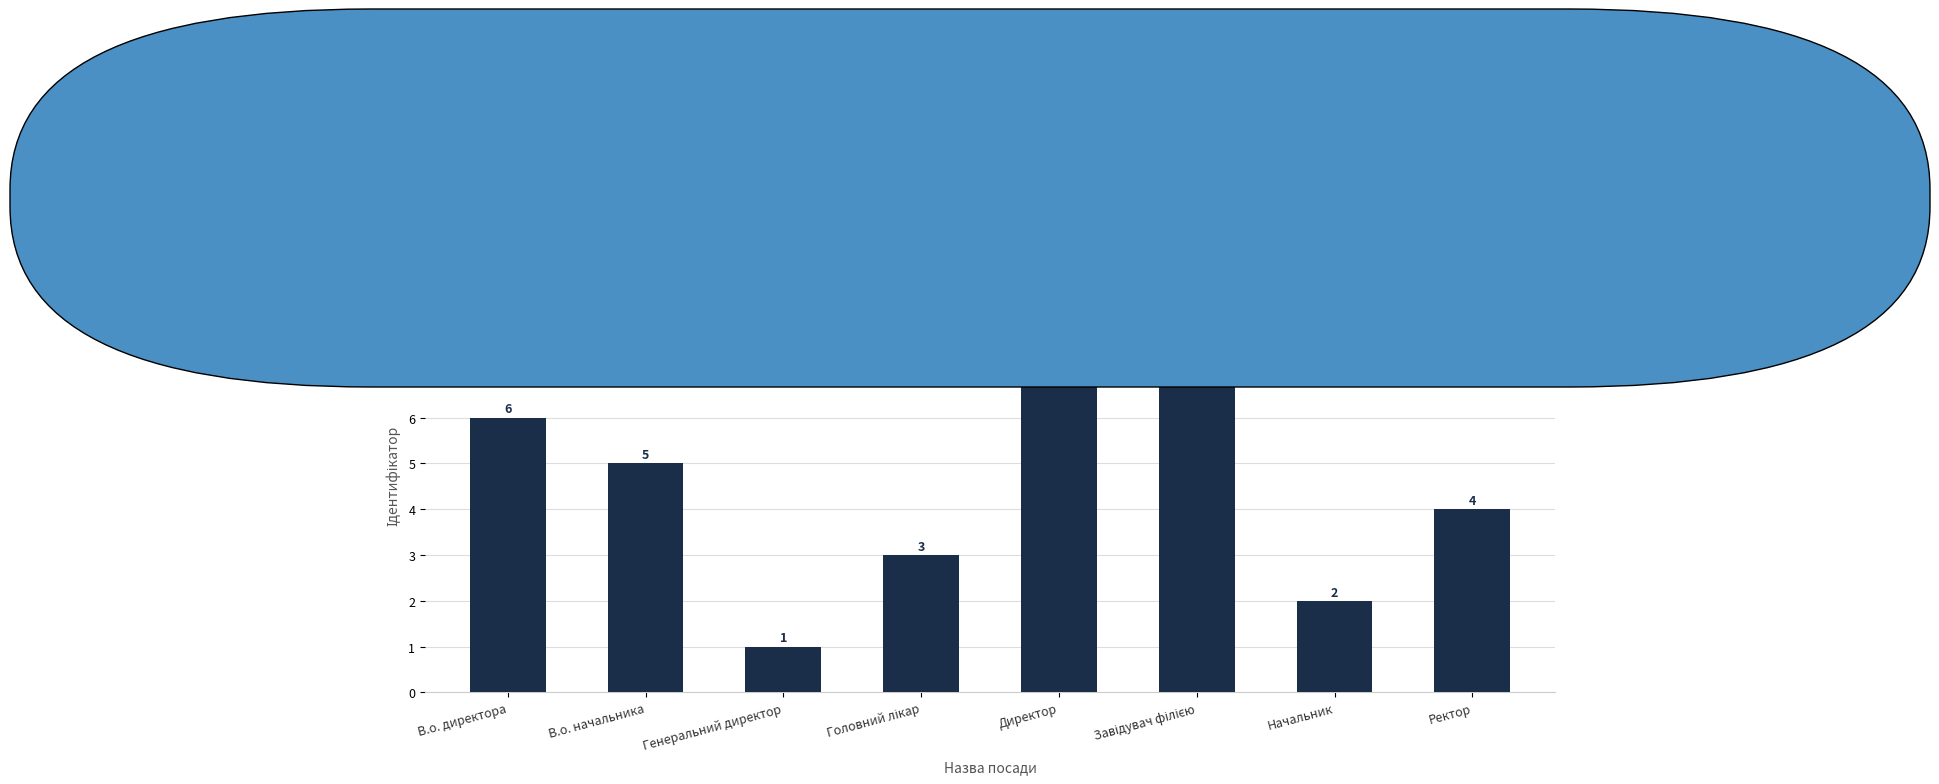

Which has a higher value, Генеральний директор or В.о. директора?

В.о. директора